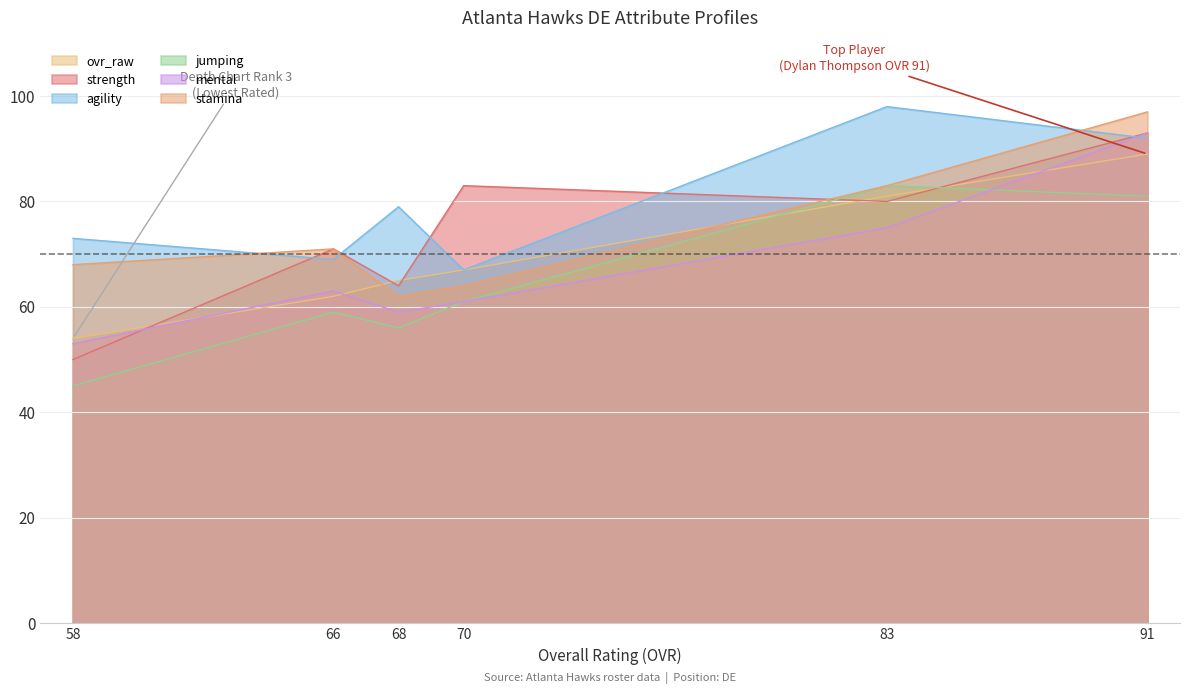

Which series has the widest spread of values?

strength